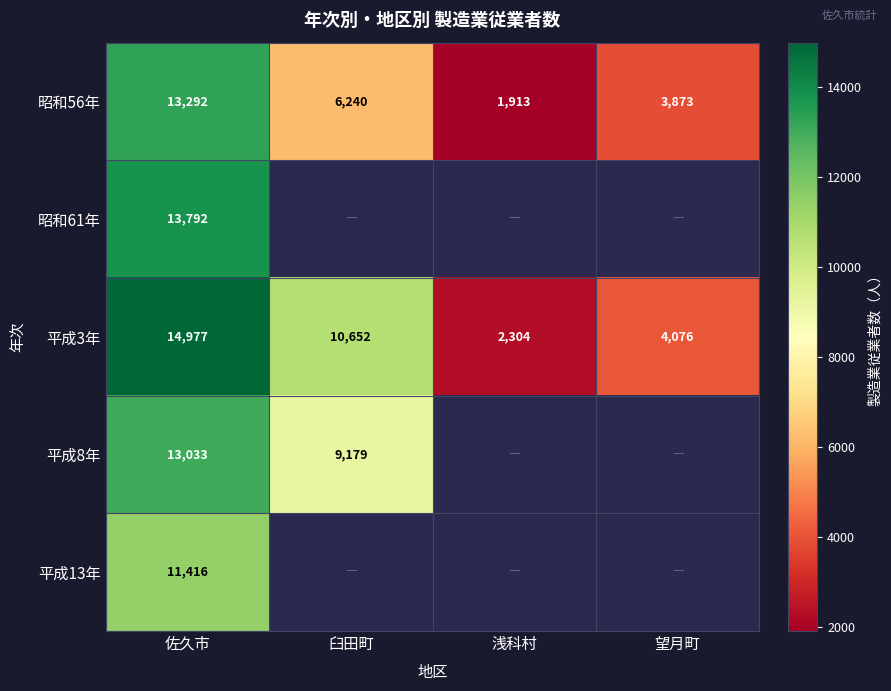

At which label does 昭和56年 first exceed 6240?

佐久市